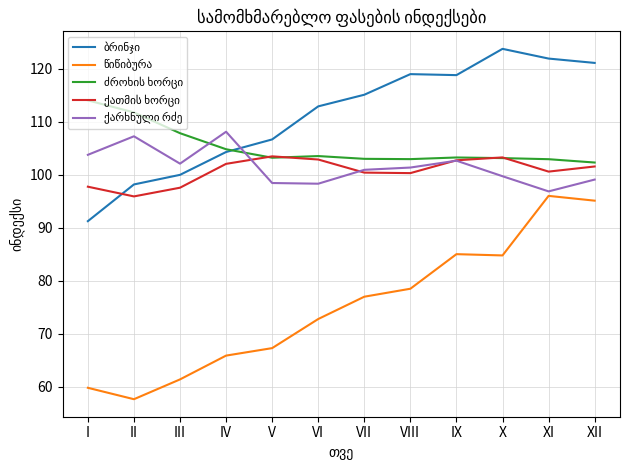

What is the total value across all series at VII?

496.4